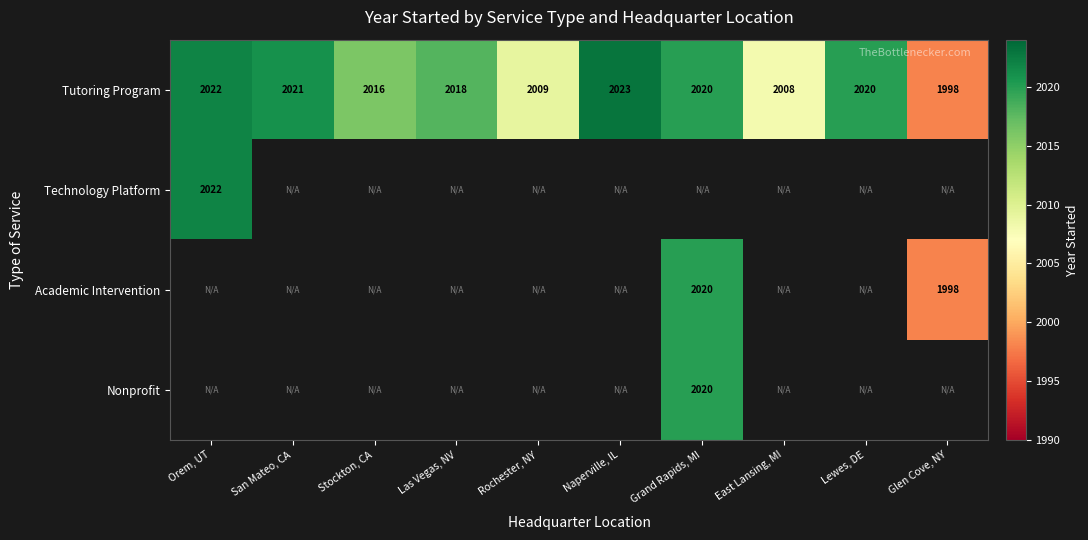

At which label does Tutoring Program reach its minimum?

Glen Cove, NY